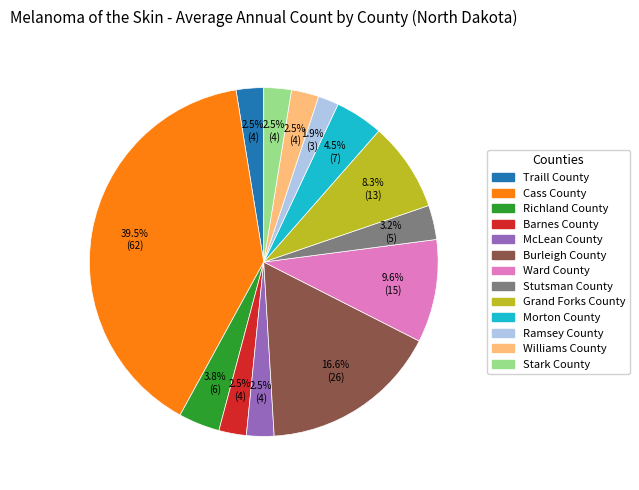

What percentage is NOT represented by Richland County?

96.2%